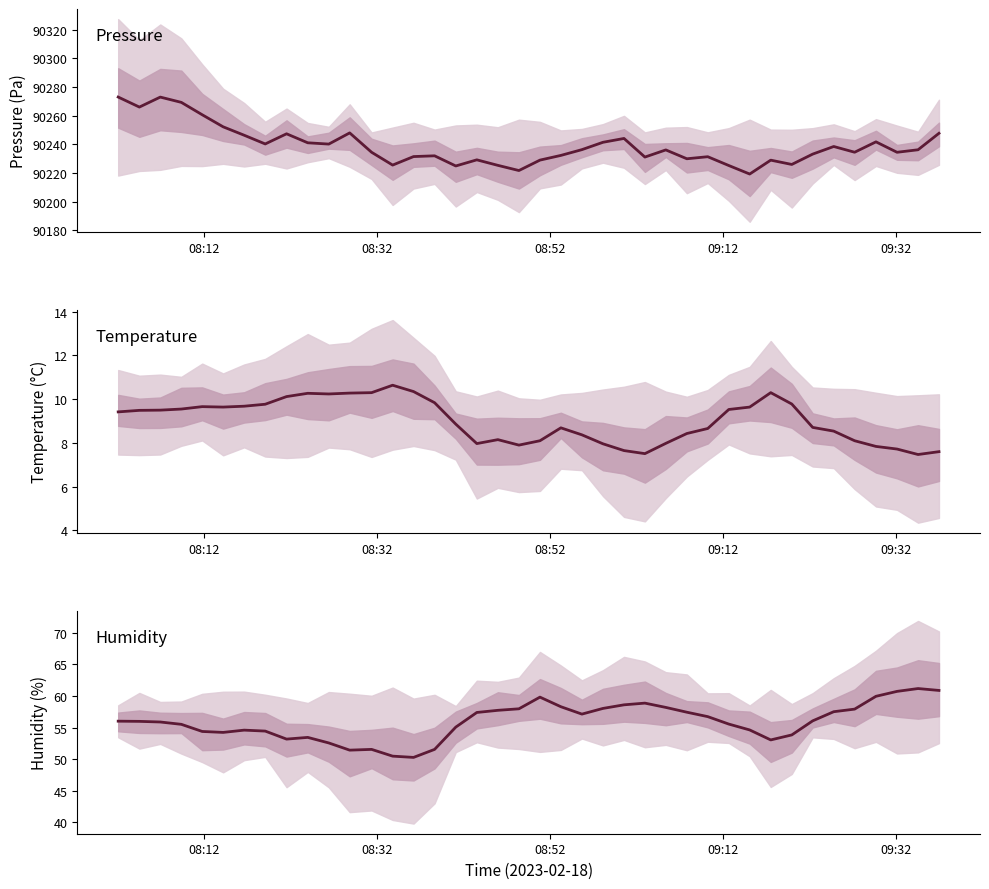

What are all the series names shown in the legend?

pressure, temperature, humidity